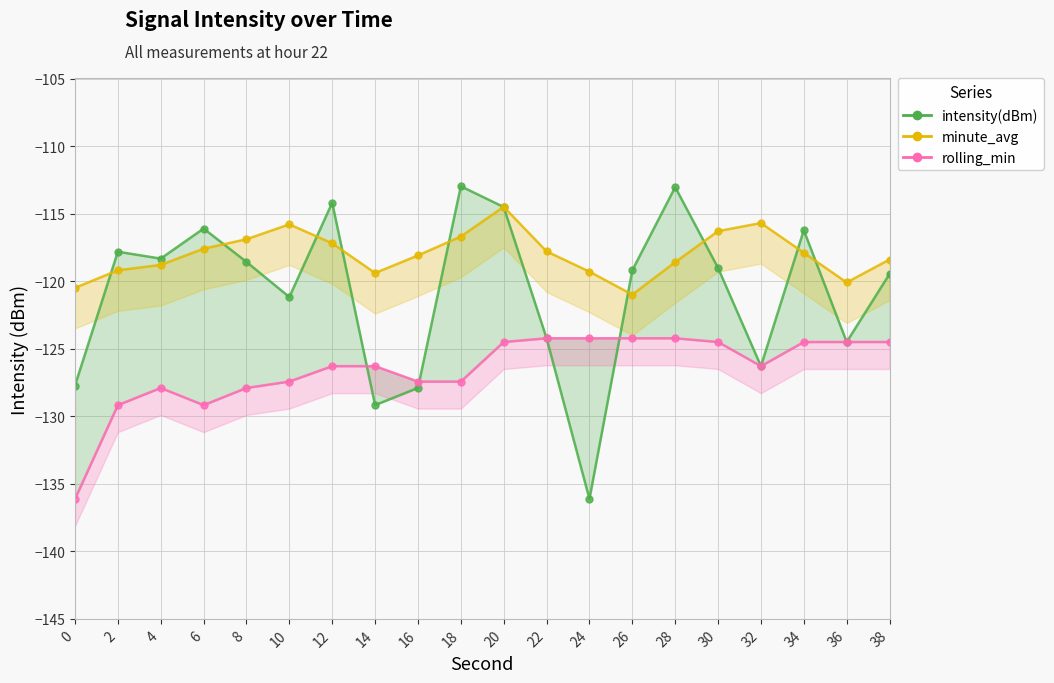

At which label is rolling_min line closest to -130?

2